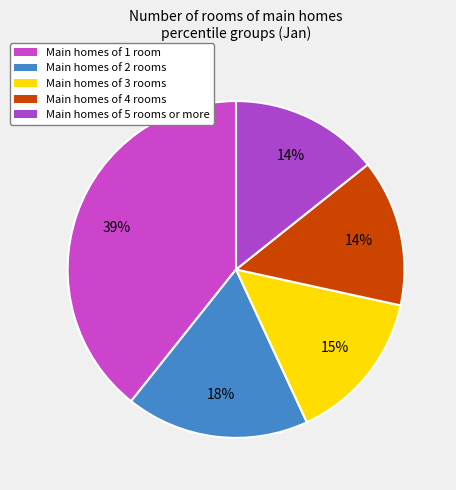

Count the number of slices in the pie.

5